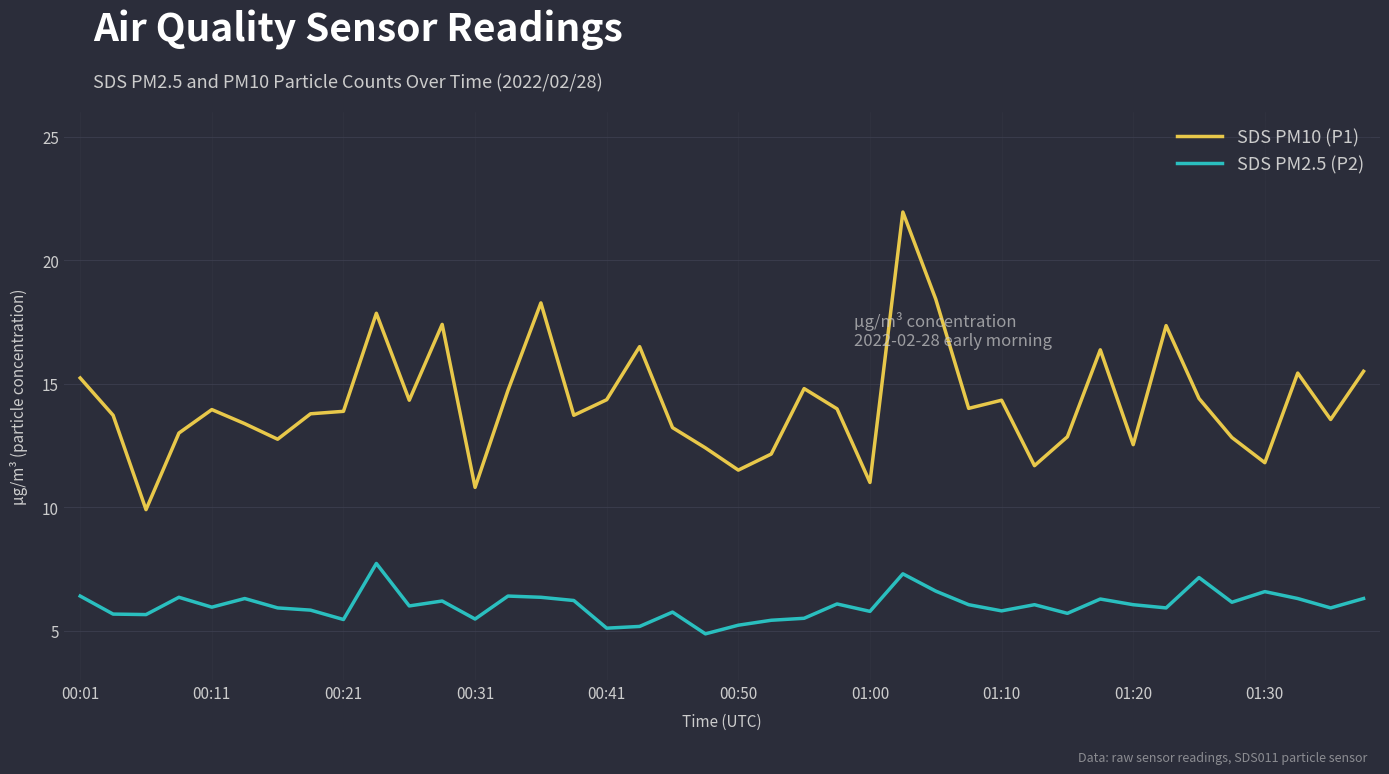

True or false: SDS PM10 (P1) and SDS PM2.5 (P2) intersect in this chart.

False